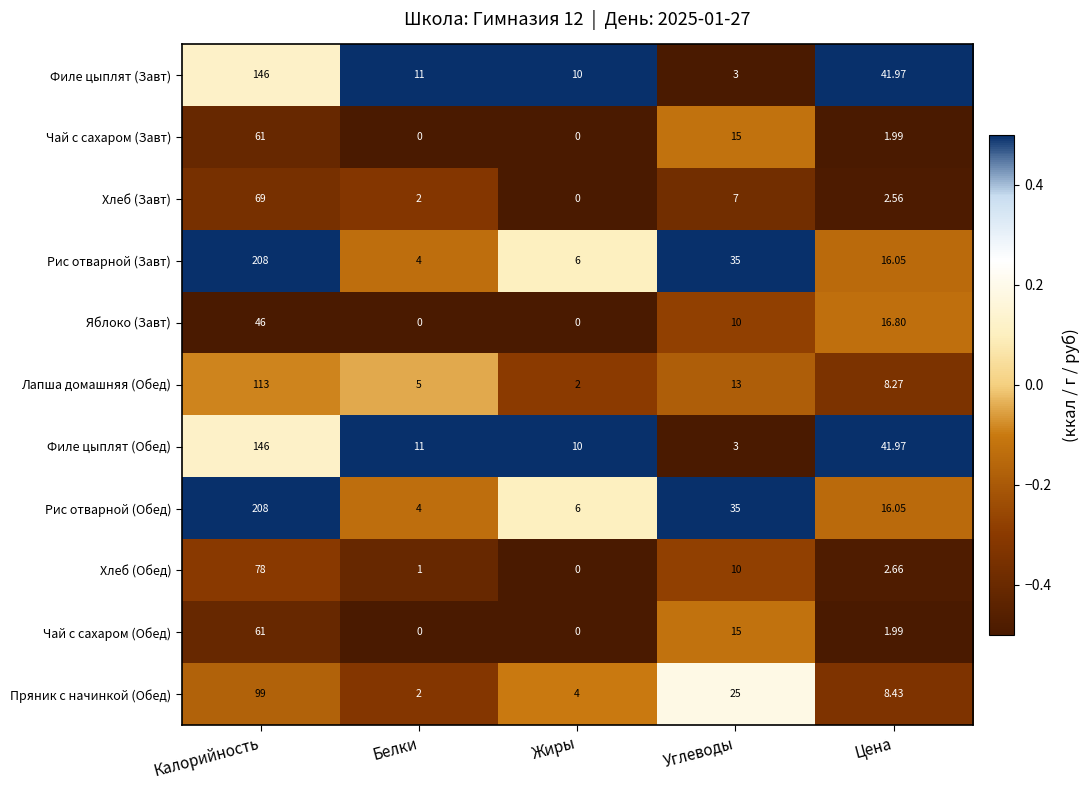

Rank the categories by Лапша домашняя (Обед) value from highest to lowest.

Калорийность, Углеводы, Цена, Белки, Жиры